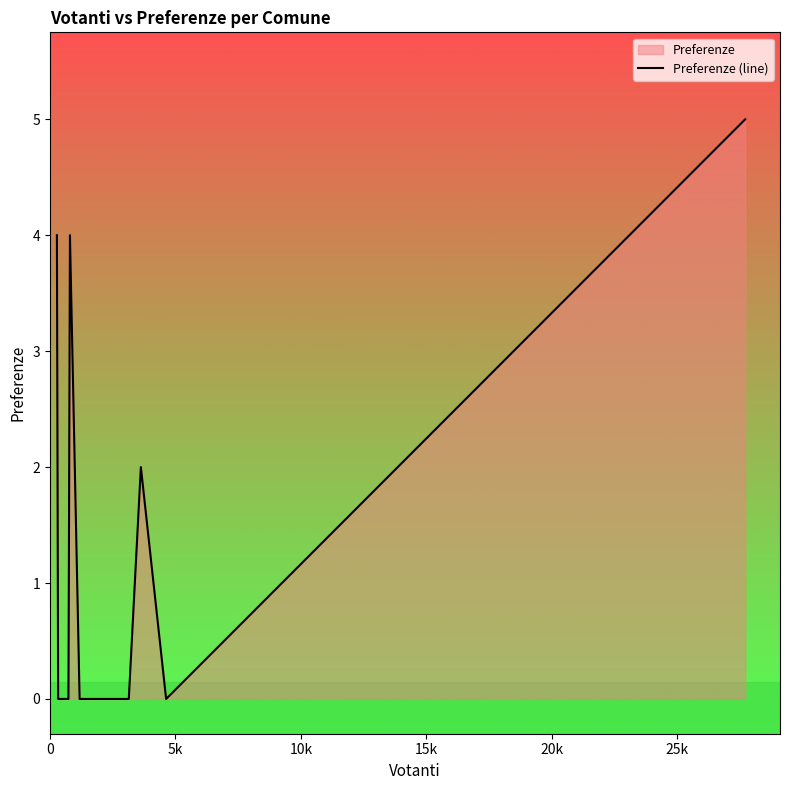

Reading left to right, extract all data points from this chart.

4	0	0	0	0	0	0	0	0	0	0	0	4	0	0	0	0	2	0	5